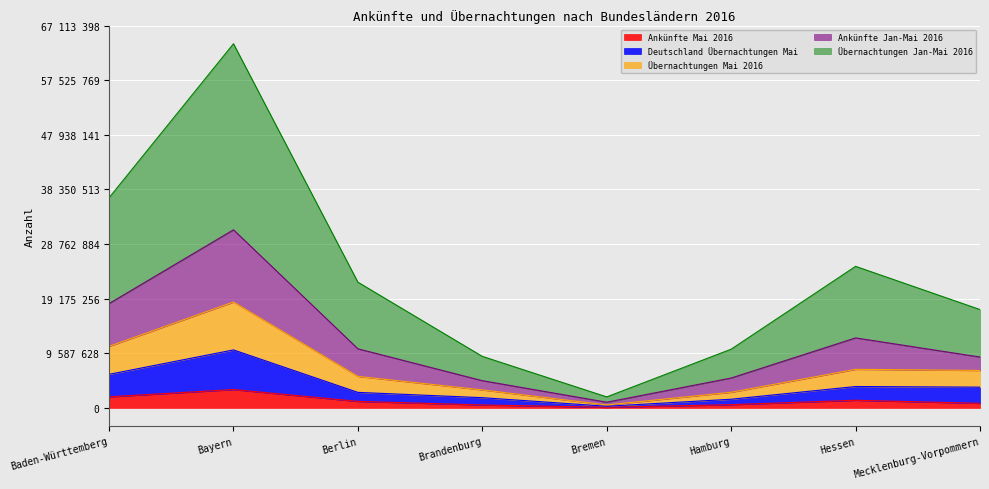

List the labels in order of Übernachtungen Jan-Mai 2016 value, smallest first.

Bremen, Brandenburg, Hamburg, Mecklenburg-Vorpommern, Berlin, Hessen, Baden-Württemberg, Bayern